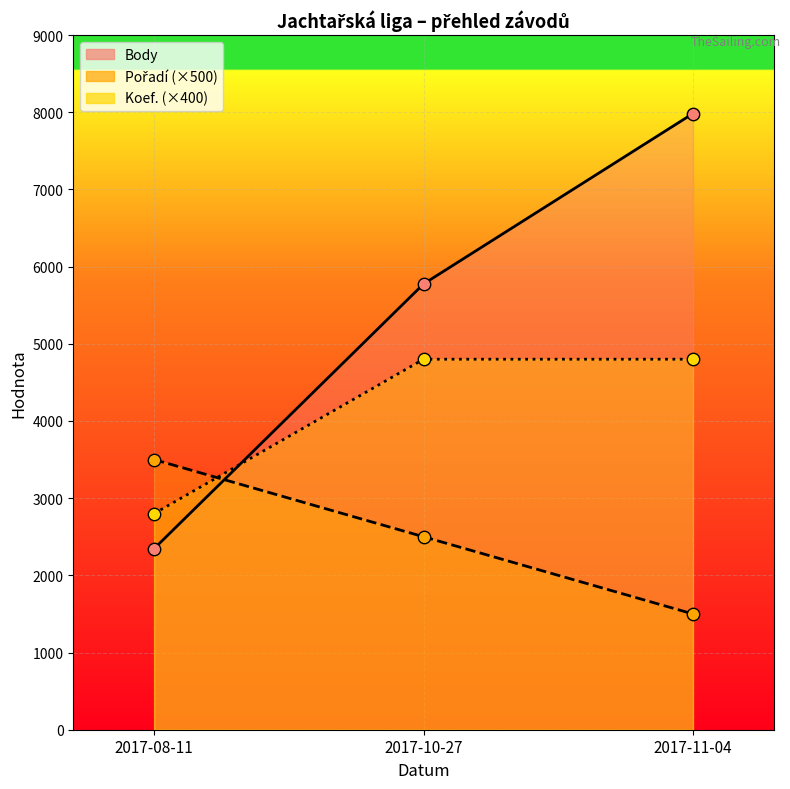

What is the total value across all series at 2017-10-27?

13075